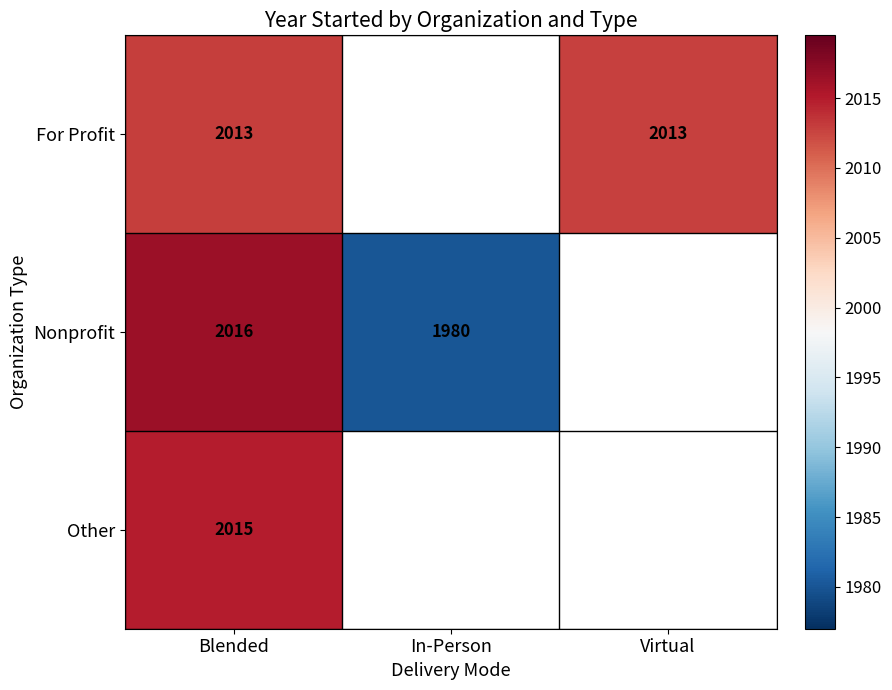

At how many categories does at least one series exceed 1991?

2